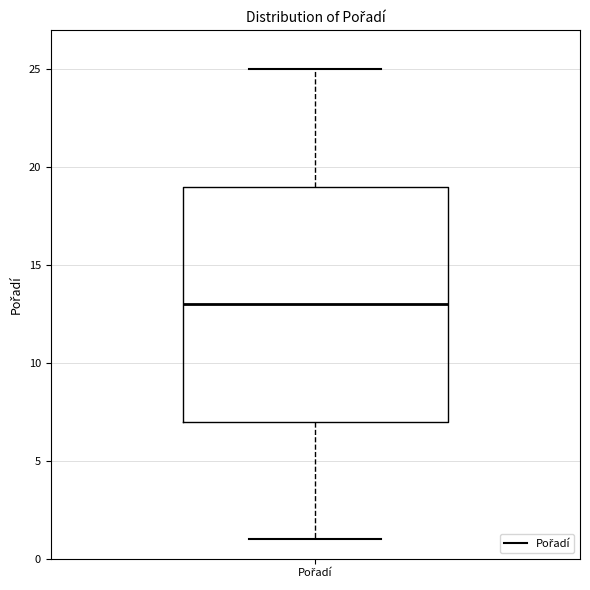

Read this box plot against the y-axis: the position of the median line, the range covered by the box, and the ends of both whiskers. The values are not printed on the chart, so give them approximately, as read against the axis.

median 13, box 7 to 19, whiskers 1 to 25